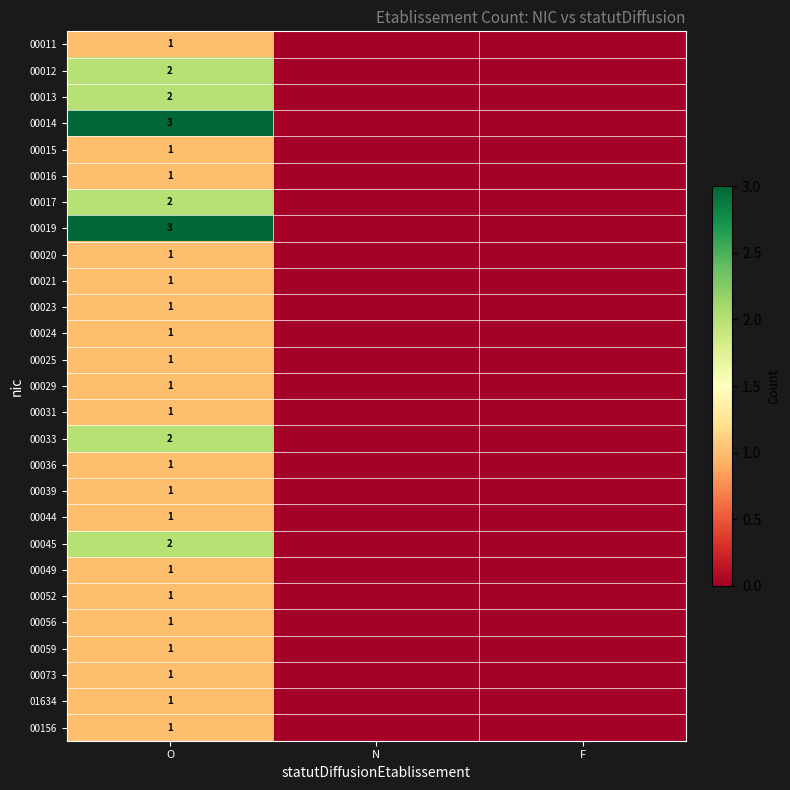

The 00156 series shows 0 at O. True or false?

False